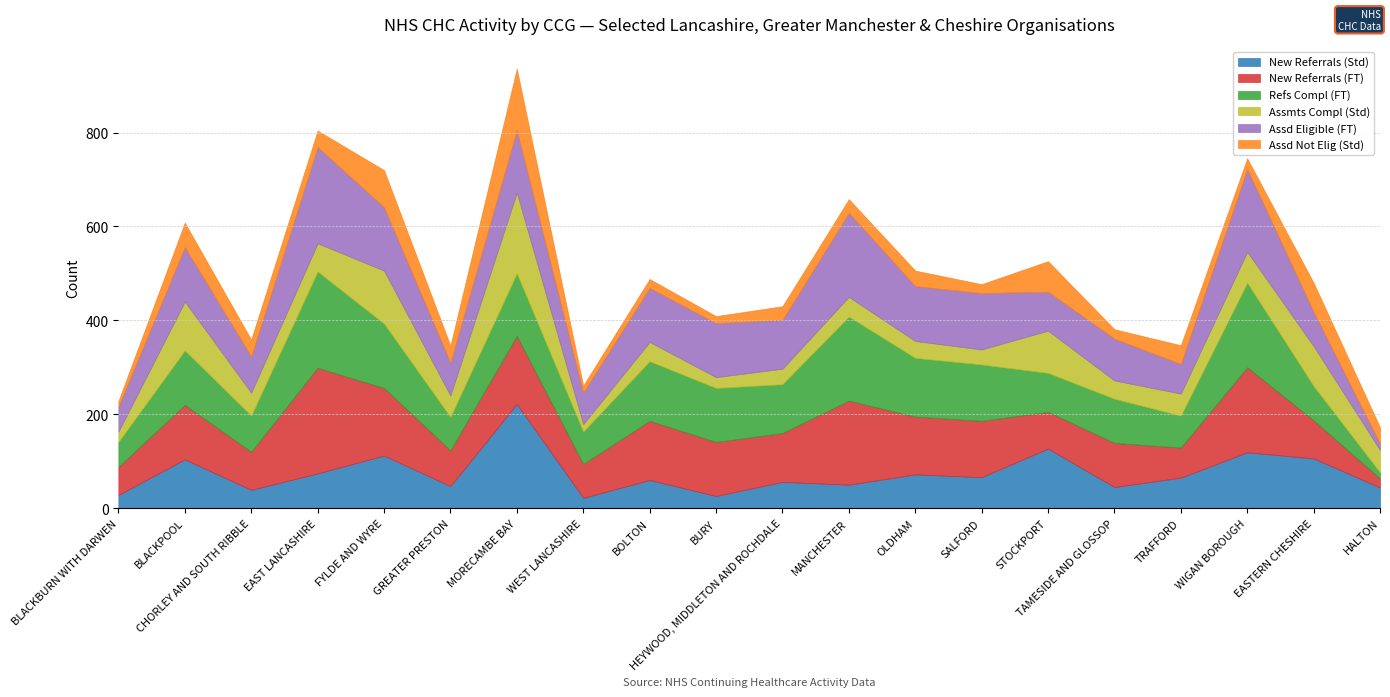

What is the label of the 16th point from the right?

NHS FYLDE AND WYRE CCG